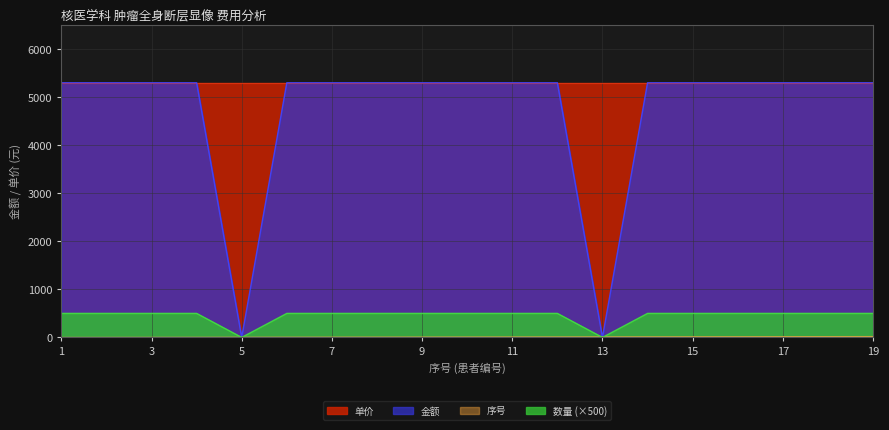

What is the difference between the maximum and minimum values in the 数量 series?

500